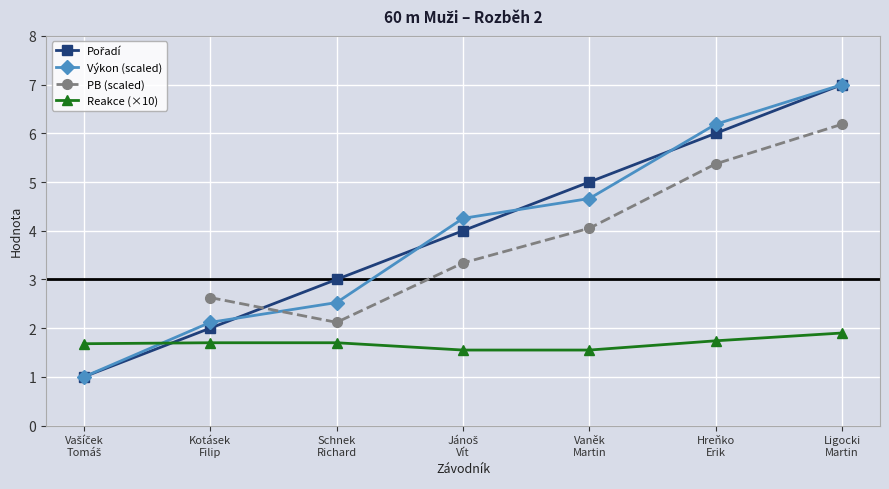

Reading right to left, extract all data points from this chart.

7.0	6.2	4.7	4.3	2.5	2.1	1.0